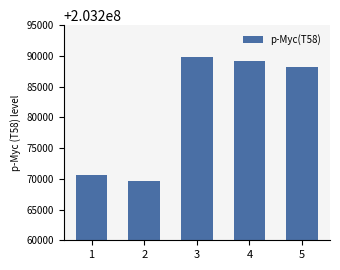

Reading left to right, what are all the values shown in this chart?

203270693	203269652	203289740	203289145	203288156